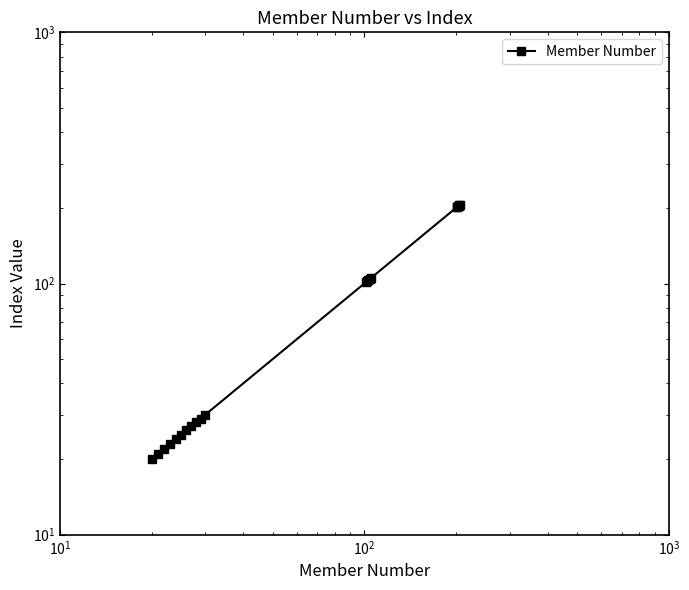

The value at 11 is 156. True or false?

False